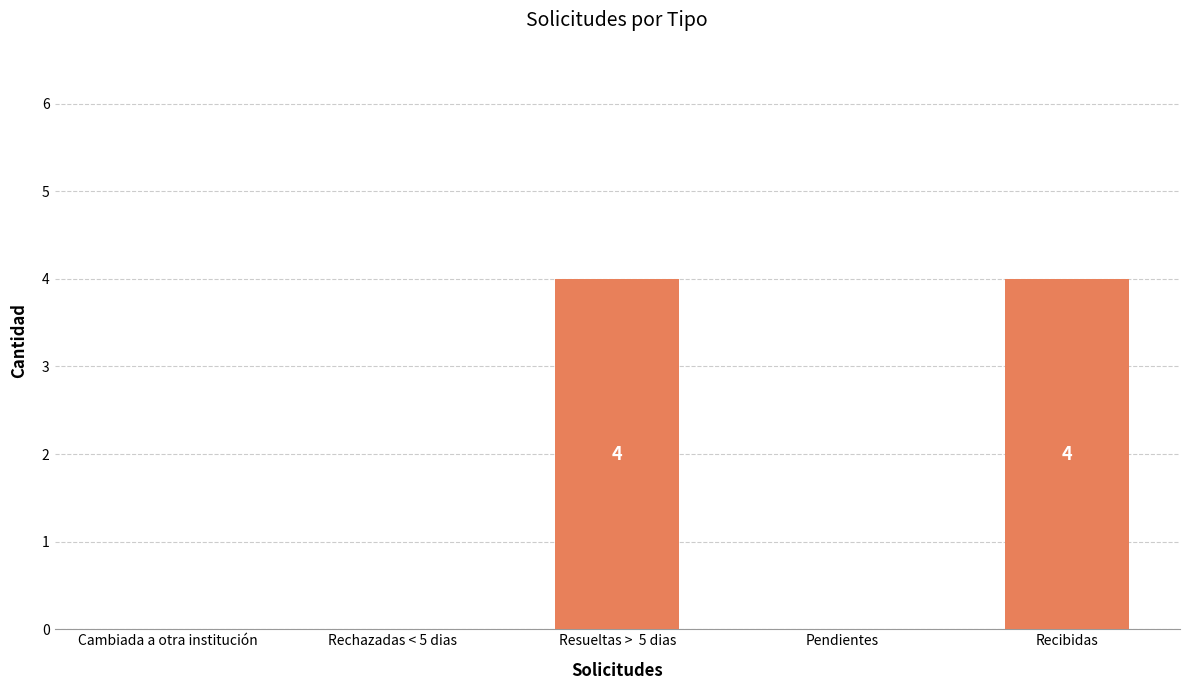

What is the sum of the values at Cambiada a otra institución and Resueltas >  5 dias?

4